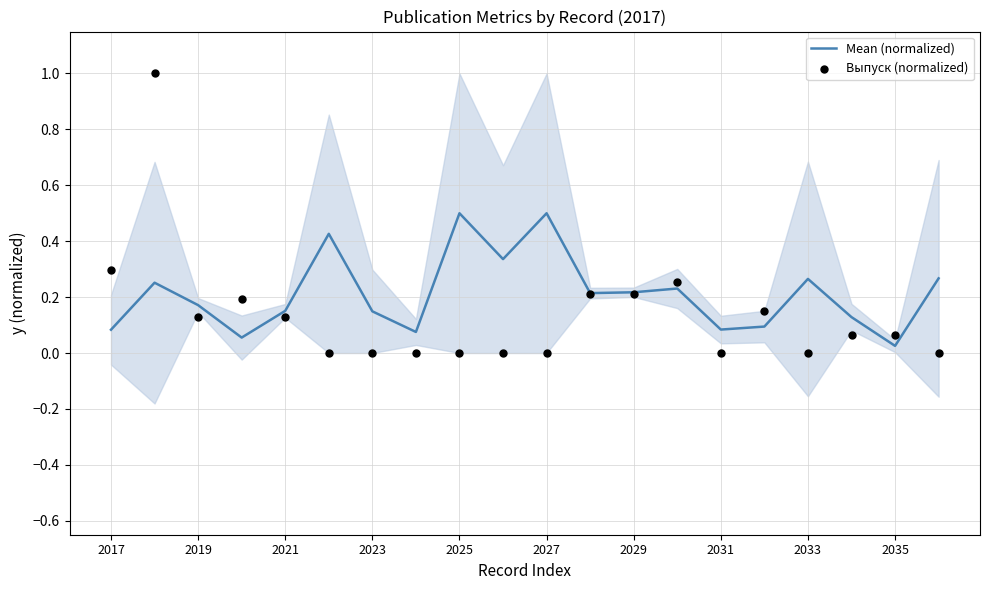

Which series has the widest spread of Y values?

Выпуск (normalized)